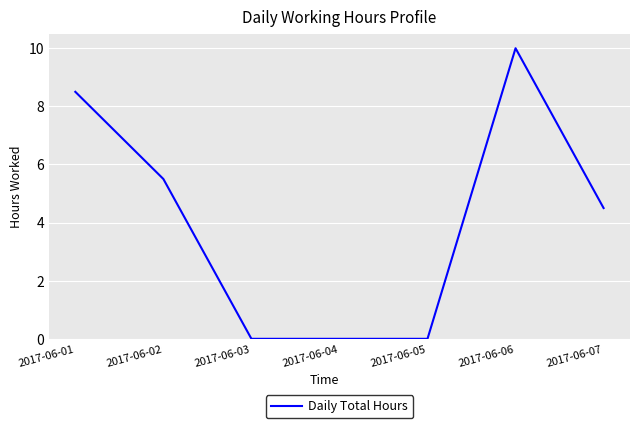

Reading right to left, transcribe all the data shown in this chart.

4.5	10.0	0.0	0.0	0.0	5.5	8.5